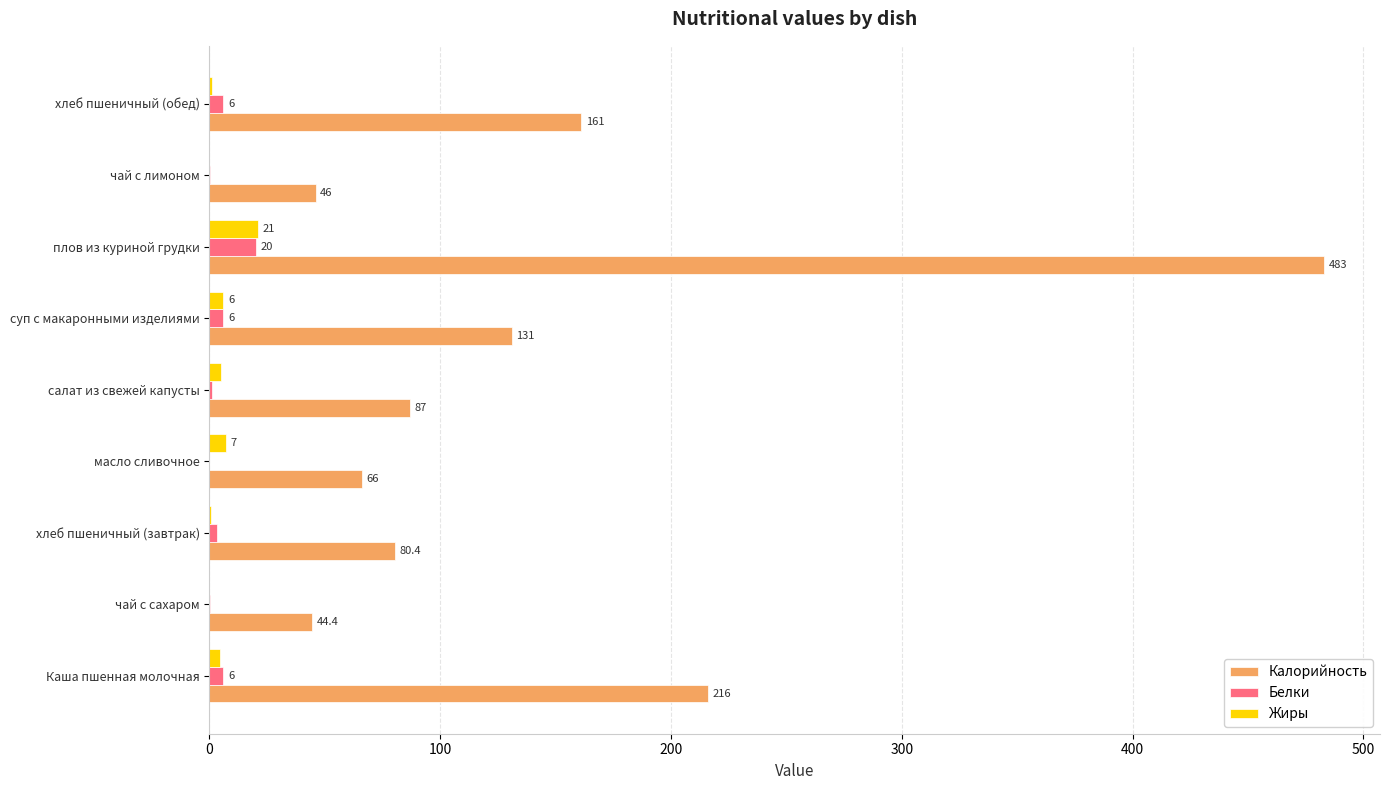

Count the number of categories in the chart.

9